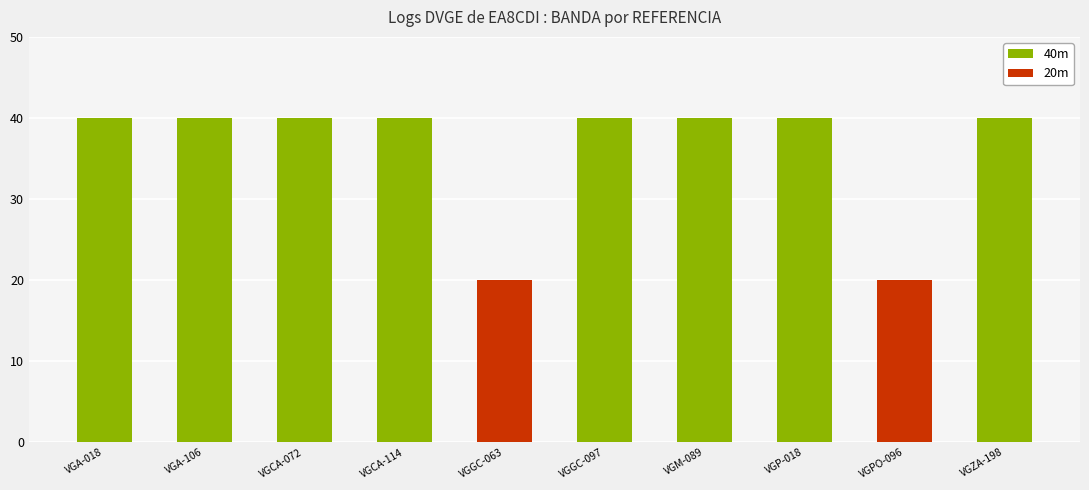

Where is the data nearest to the value 30?

VGA-018